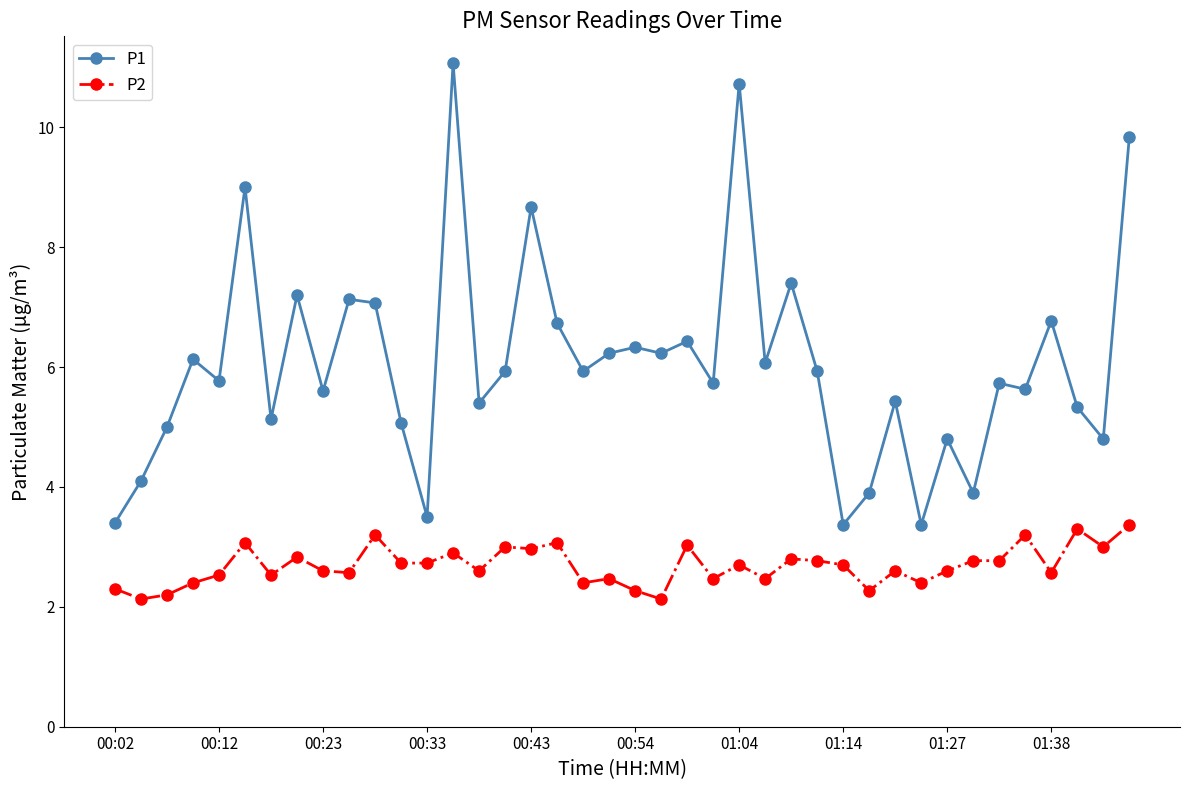

List the series in order of their overall mean, highest first.

P1, P2